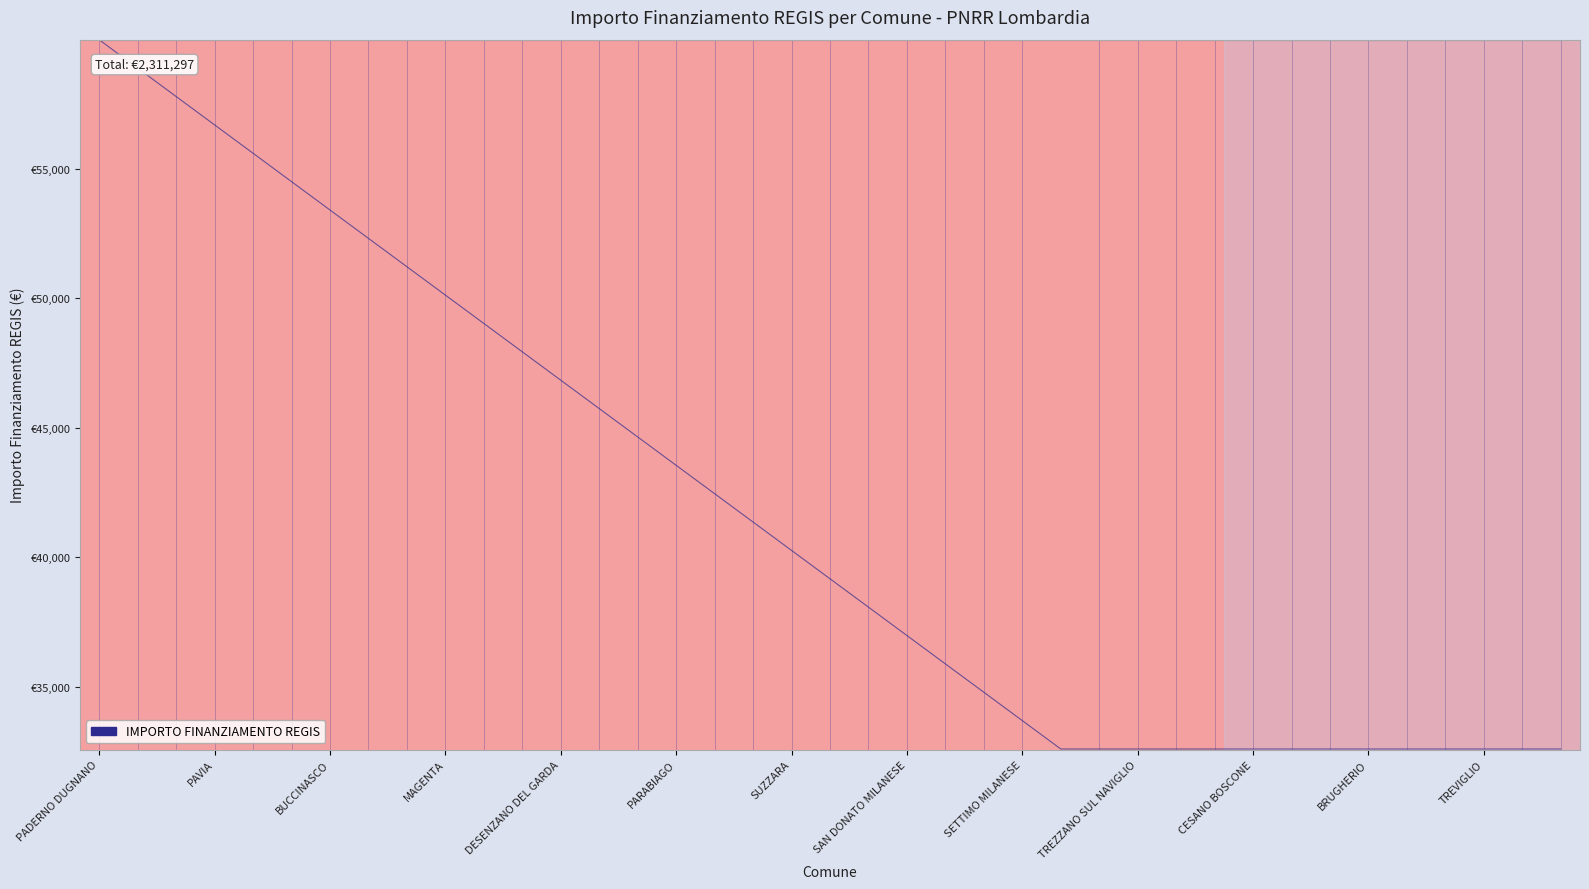

Which has a higher value, PADERNO DUGNANO or BUCCINASCO?

PADERNO DUGNANO